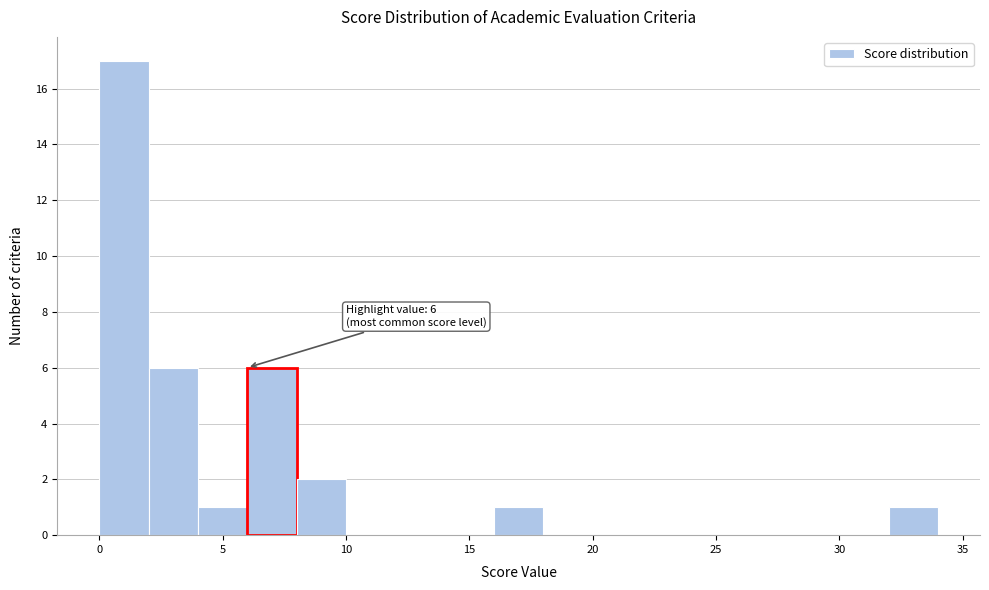

Over which range of the x-axis is the bar tallest?

0 to 2